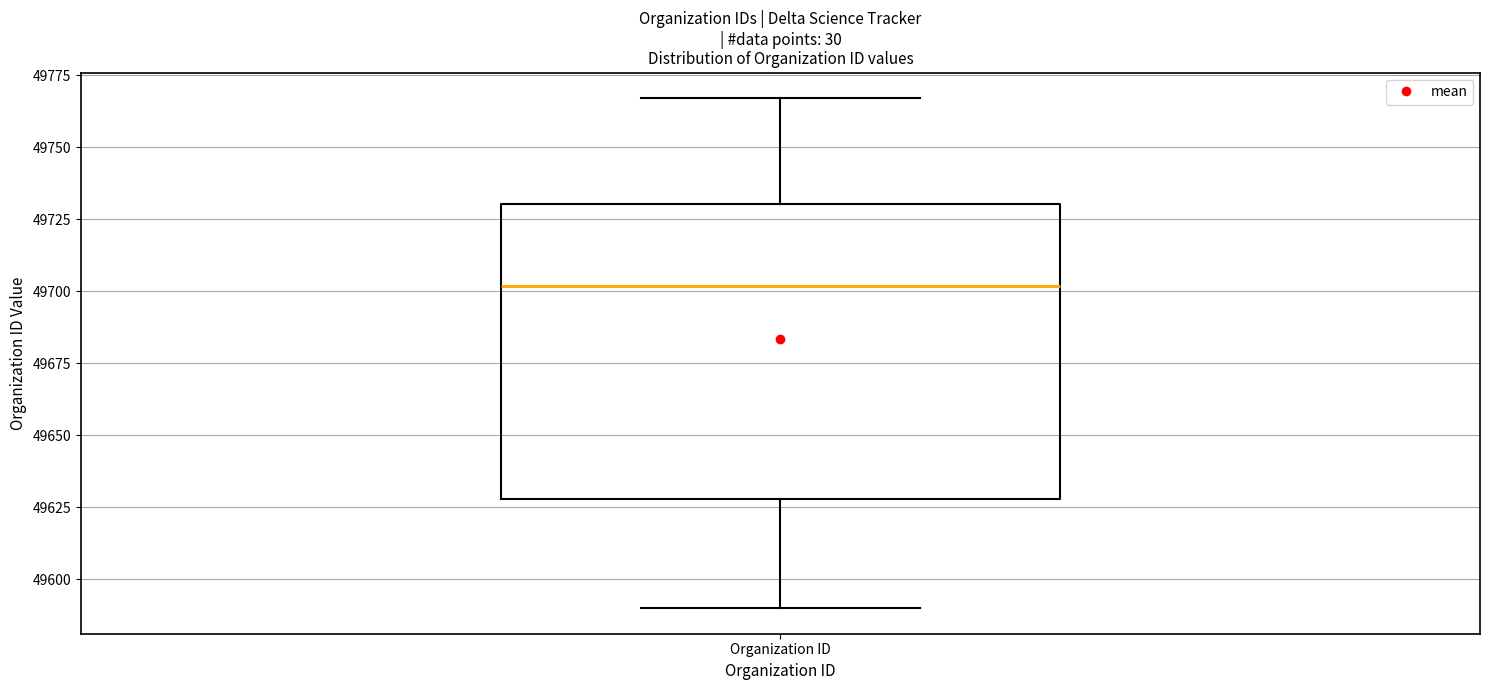

Read this box plot against the y-axis: the position of the median line, the range covered by the box, and the ends of both whiskers. The values are not printed on the chart, so give them approximately, as read against the axis.

median 49700, box 49630 to 49730, whiskers 49590 to 49765